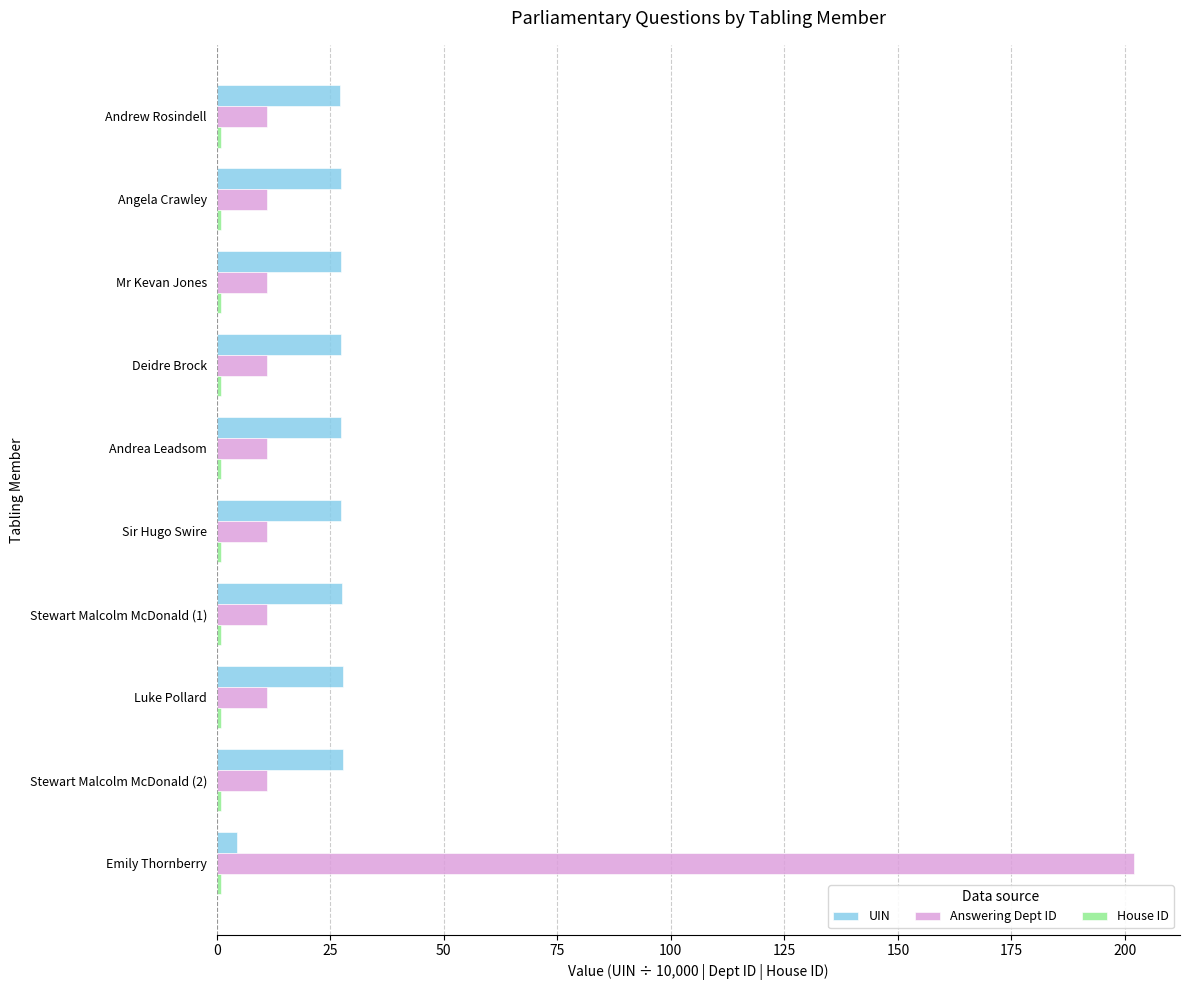

Is it true that Answering Dept ID equals 11.0 at Andrea Leadsom?

True